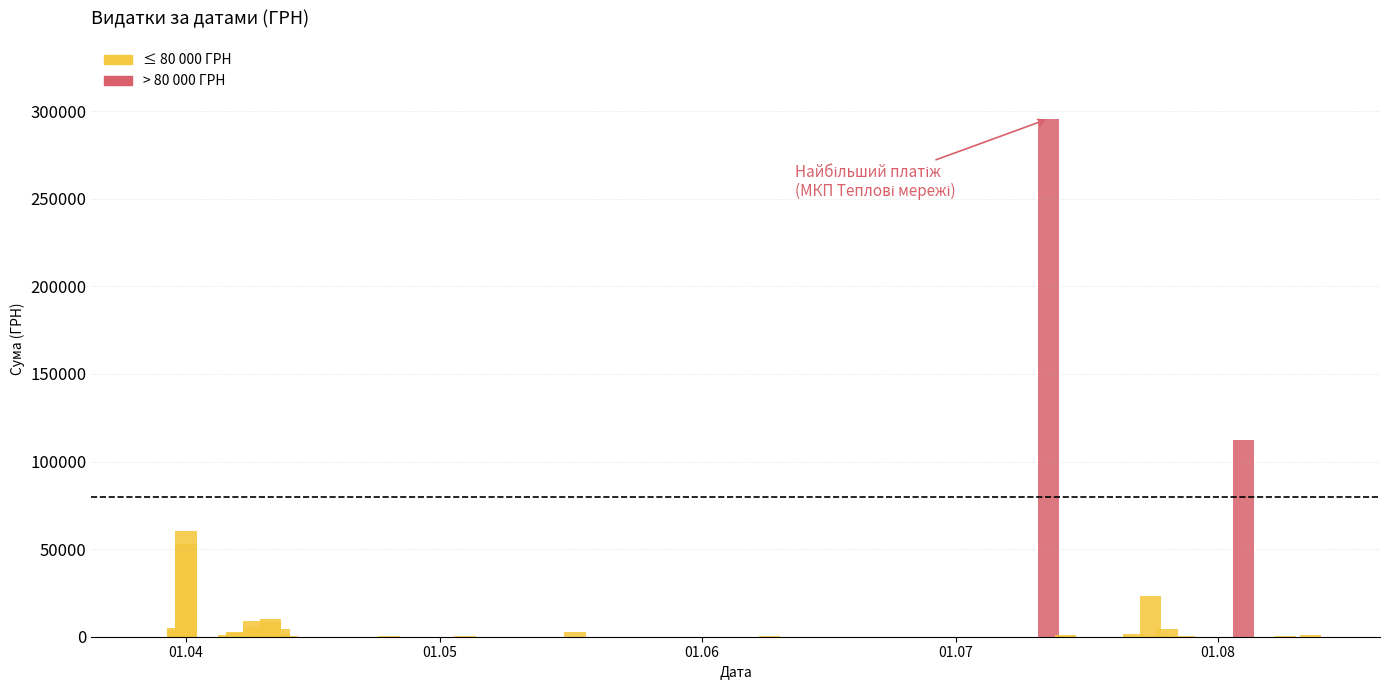

Between 29.07.2016 and 09.06.2016, which is larger?

09.06.2016